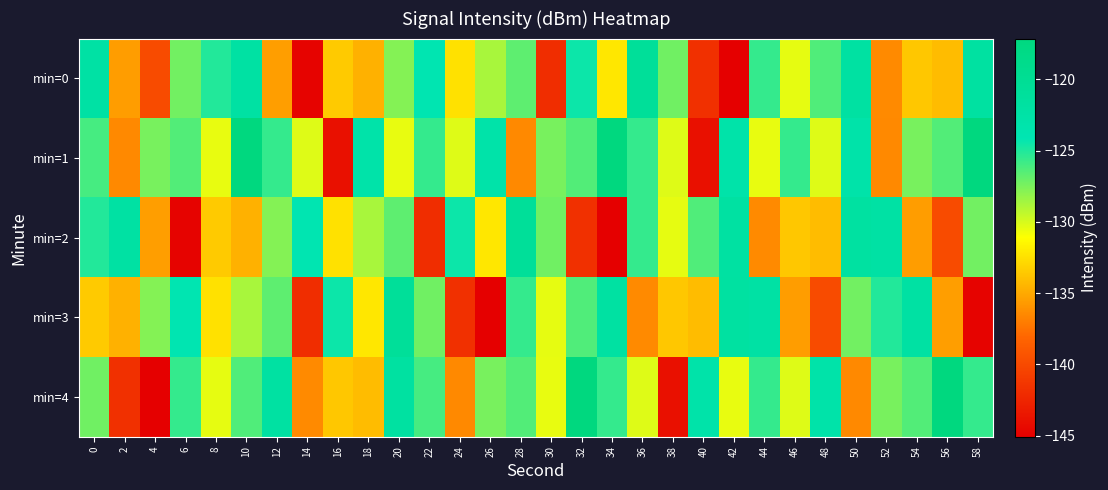

What is the maximum value shown in the chart?

-117.1